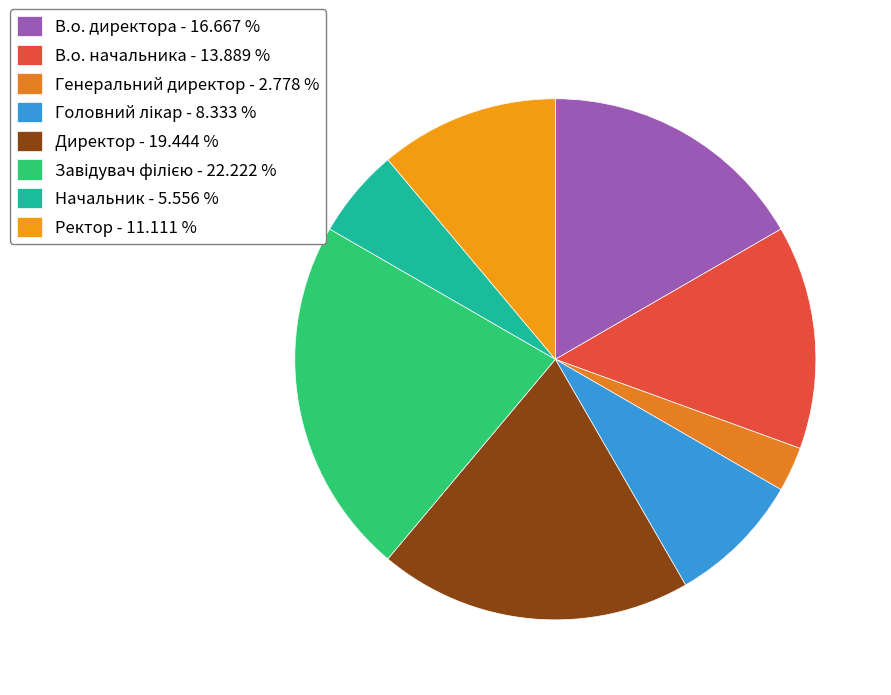

Count the number of slices in the pie.

8